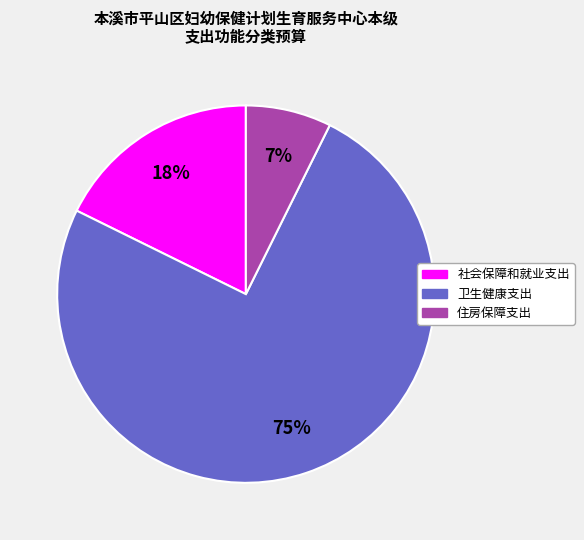

Which has a higher value, 社会保障和就业支出 or 住房保障支出?

社会保障和就业支出